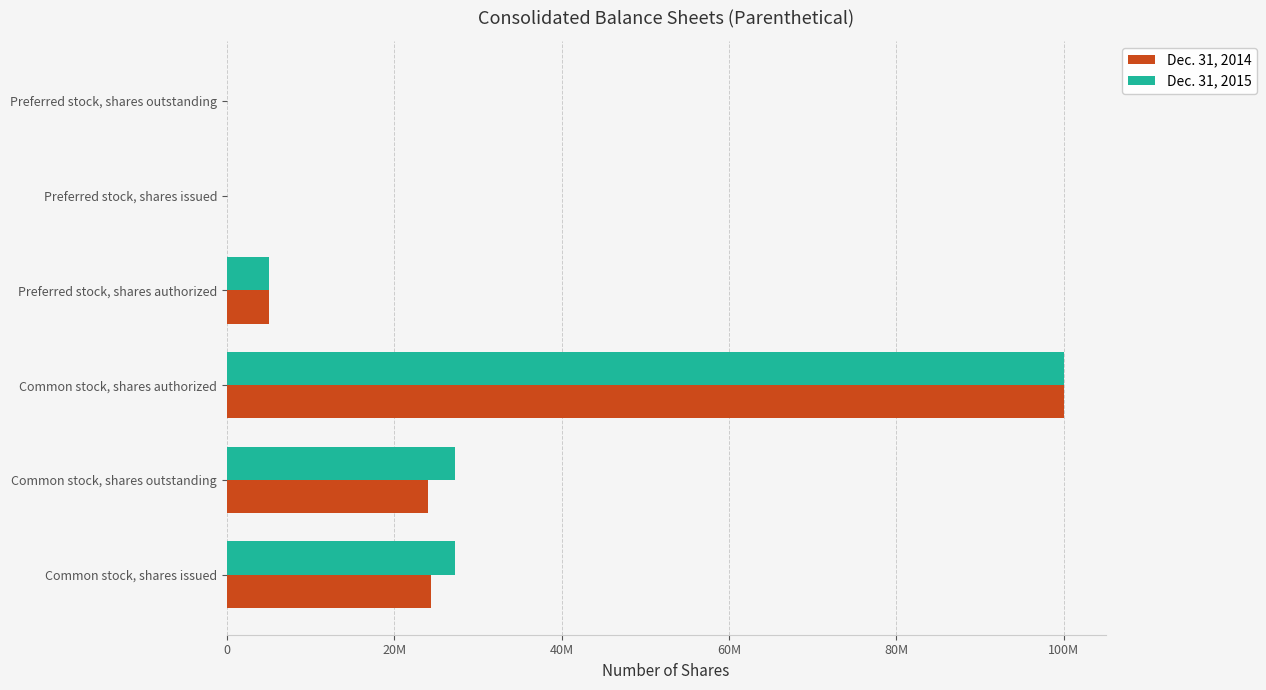

Which series has the largest total across all categories?

Dec. 31, 2015